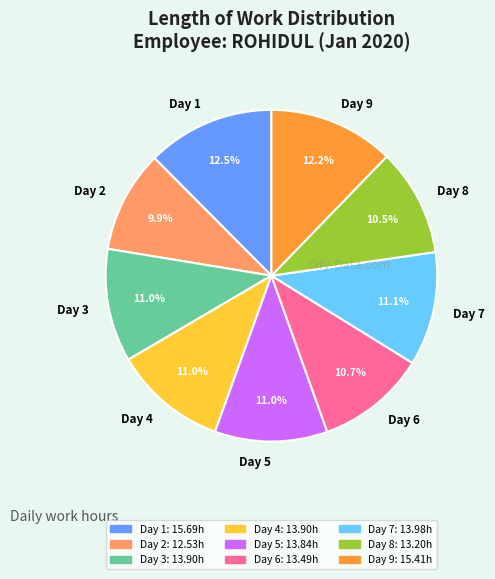

Between Day 7 and Day 2, which is larger?

Day 7